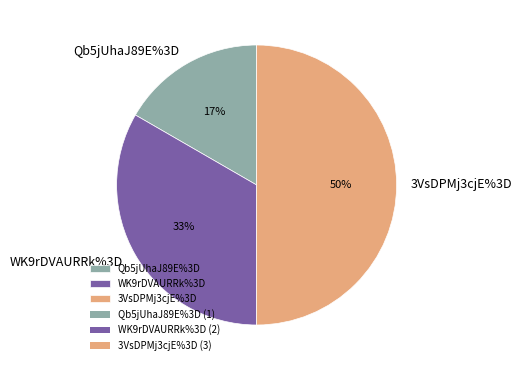

Approximately how many times larger is the value at Qb5jUhaJ89E%3D compared to 3VsDPMj3cjE%3D?

0.3